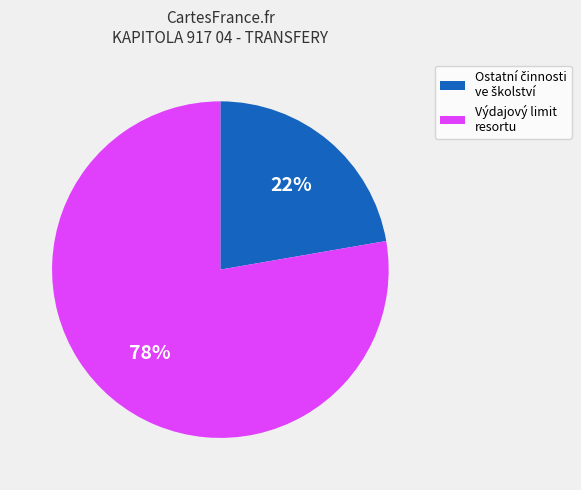

What is the largest slice in the pie chart?

Výdajový limit resortu